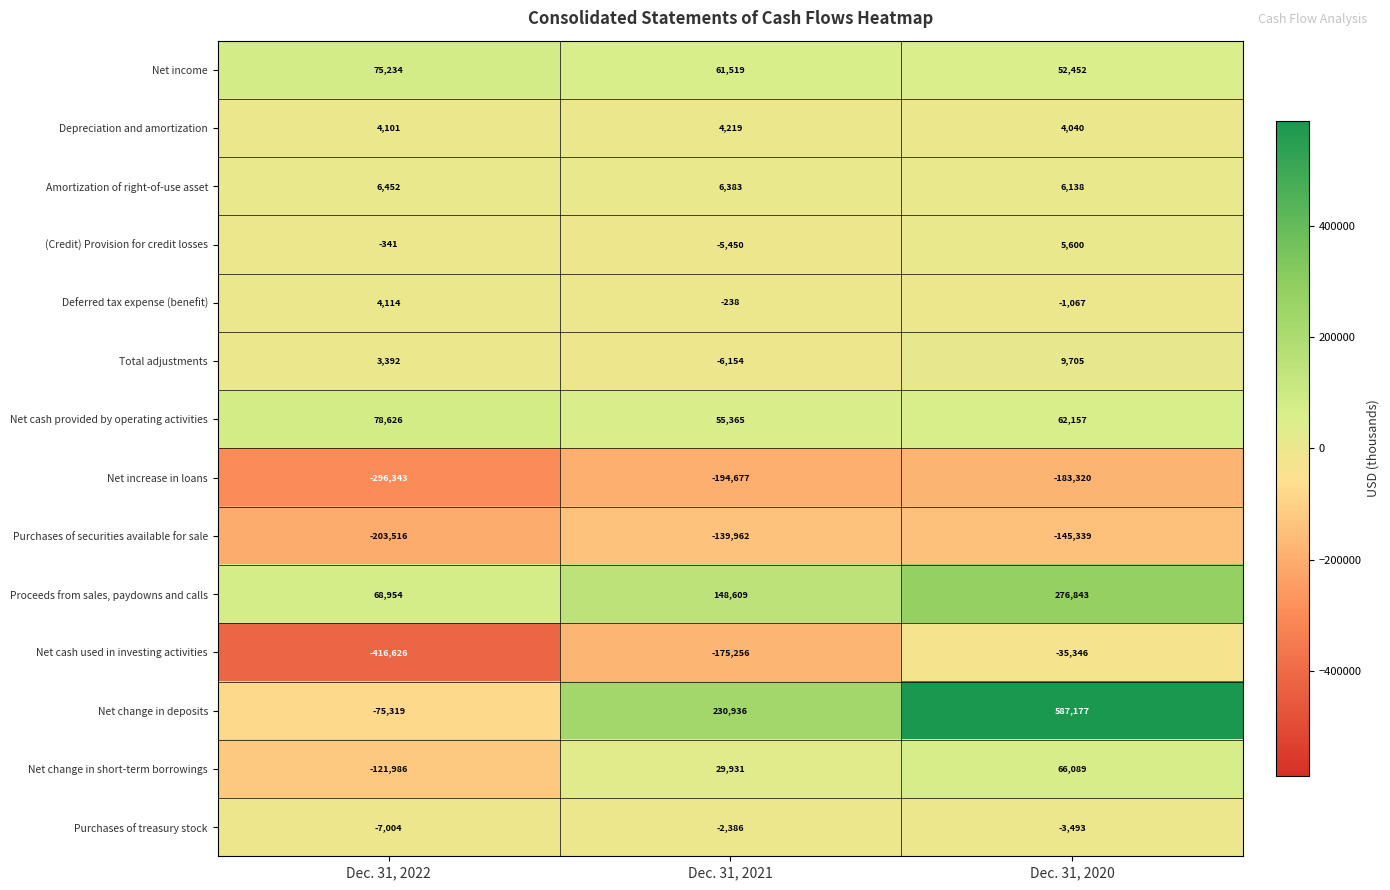

Which category has the lowest value in the Proceeds from sales, paydowns and calls series?

Dec. 31, 2022